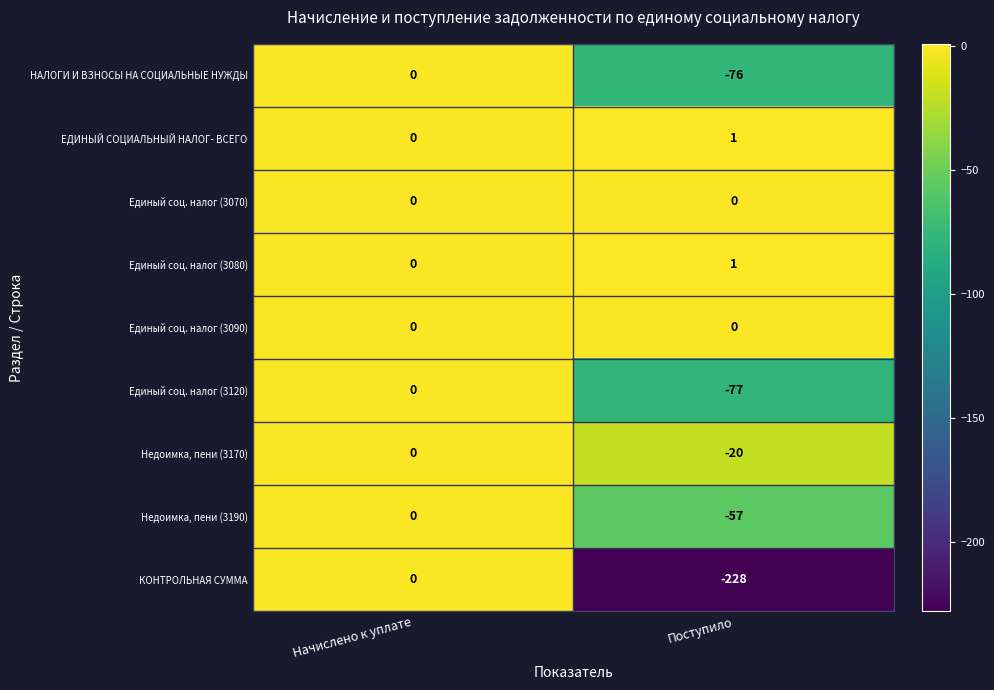

Reading right to left, extract all data points from this chart.

НАЛОГИ И ВЗНОСЫ НА СОЦИАЛЬНЫЕ НУЖДЫ: -76	0
ЕДИНЫЙ СОЦИАЛЬНЫЙ НАЛОГ- ВСЕГО: 1	0
Единый соц. налог (3070): 0	0
Единый соц. налог (3080): 1	0
Единый соц. налог (3090): 0	0
Единый соц. налог (3120): -77	0
Недоимка, пени (3170): -20	0
Недоимка, пени (3190): -57	0
КОНТРОЛЬНАЯ СУММА: -228	0